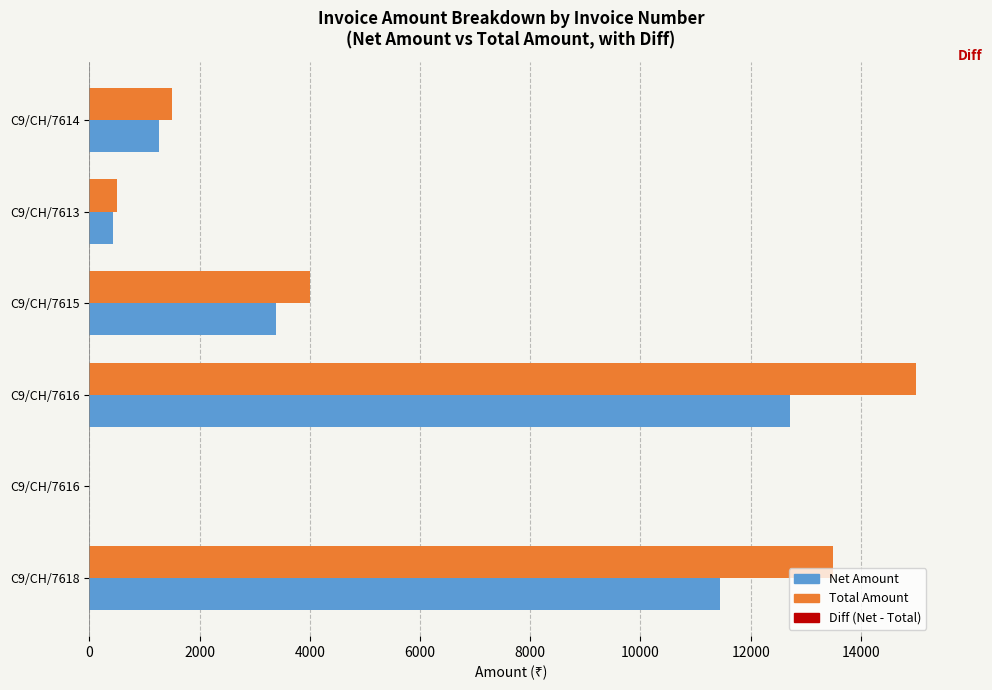

How many values in the Diff series are below -610?

4